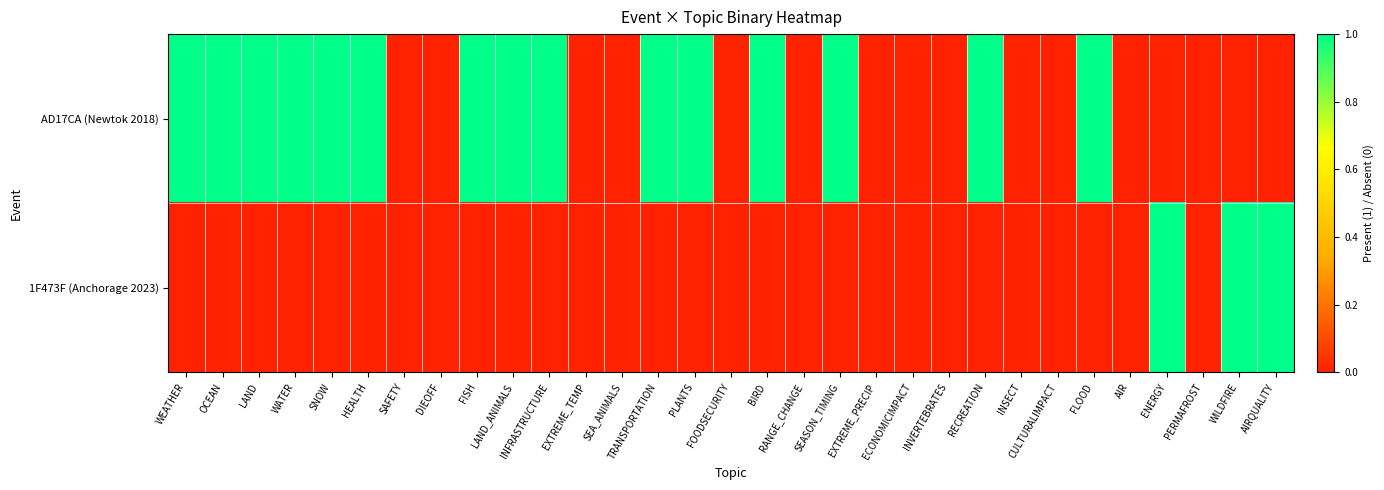

What is the total value across all series at PLANTS?

1